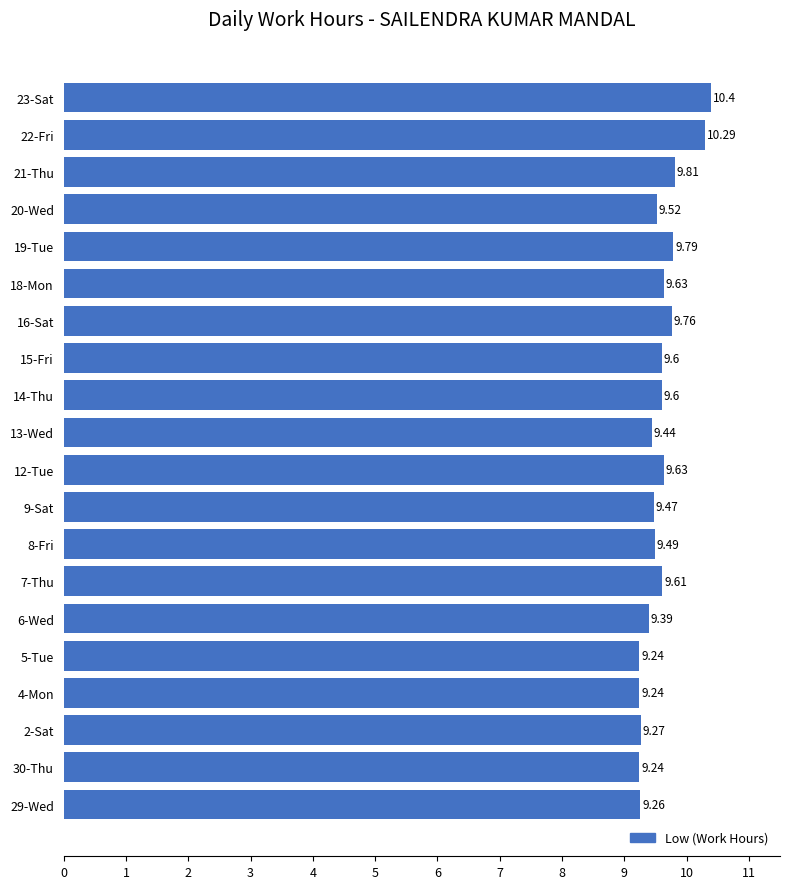

What is the difference between the maximum and minimum values?

1.2